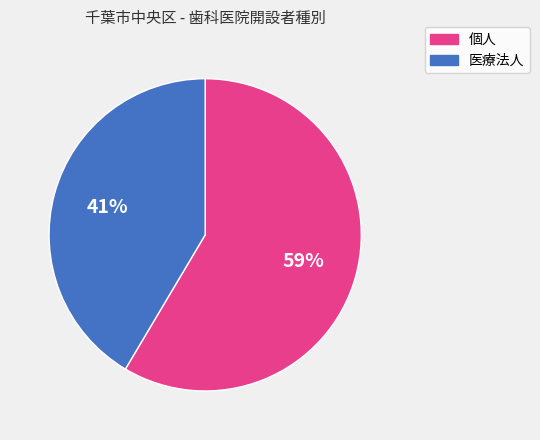

What is the ratio of the value at 医療法人 to the value at 個人?

0.7